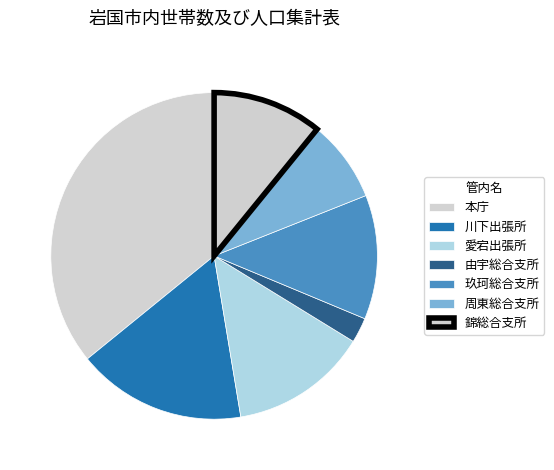

Which slice is the smallest?

由宇総合支所